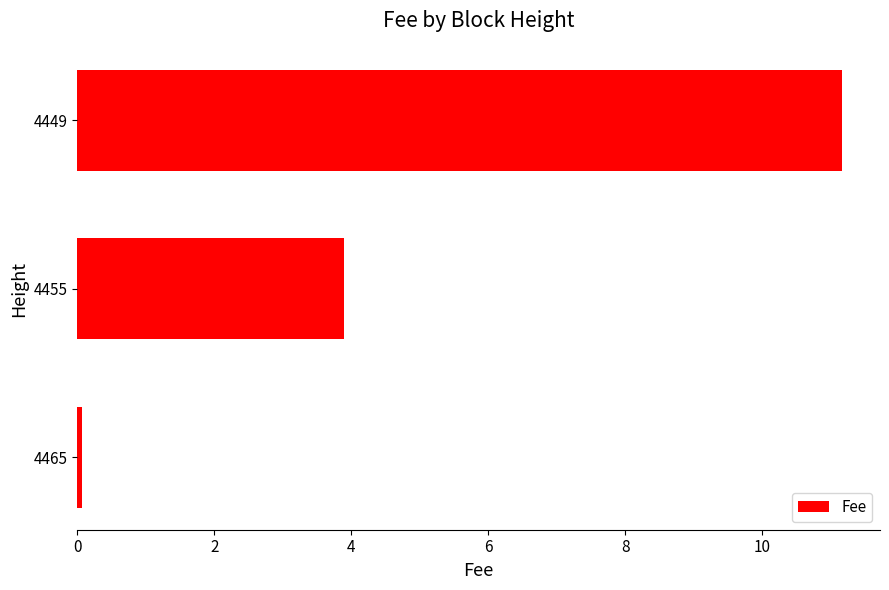

List the labels in order of value, smallest first.

4465, 4455, 4449